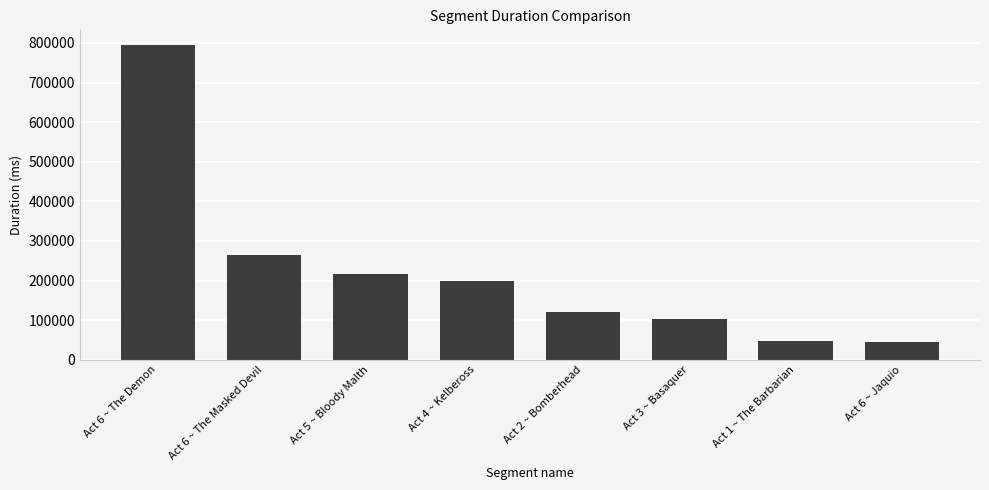

What is the ratio of the value at Act 3 ~ Basaquer to the value at Act 6 ~ Jaquio?

2.3